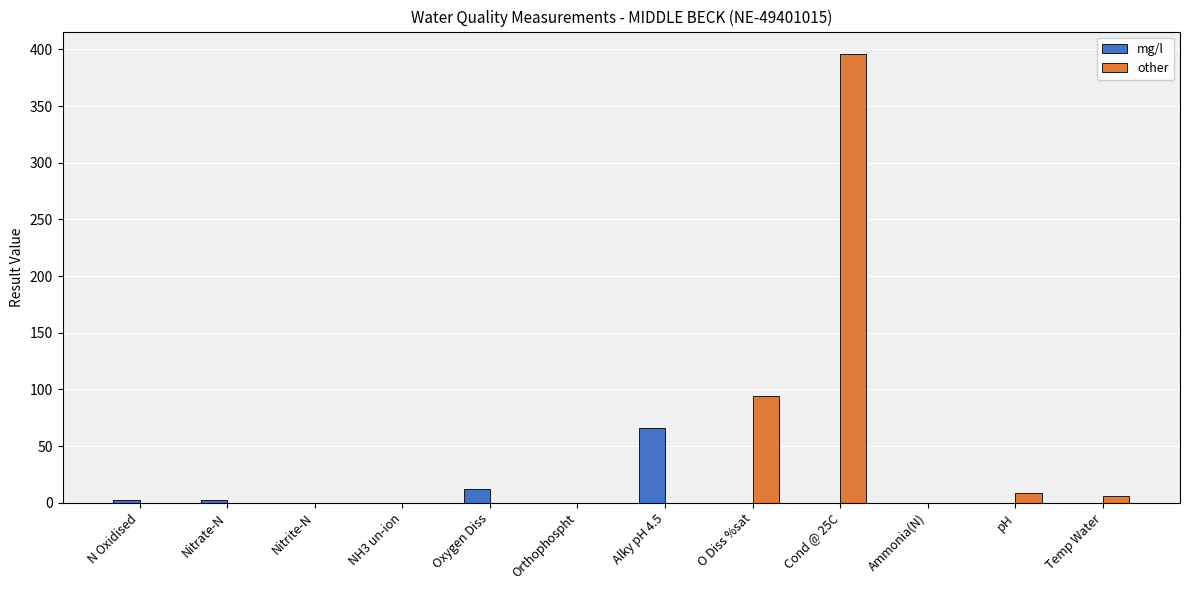

What is the sum of the other values at NH3 un-ion and O Diss %sat?

94.6